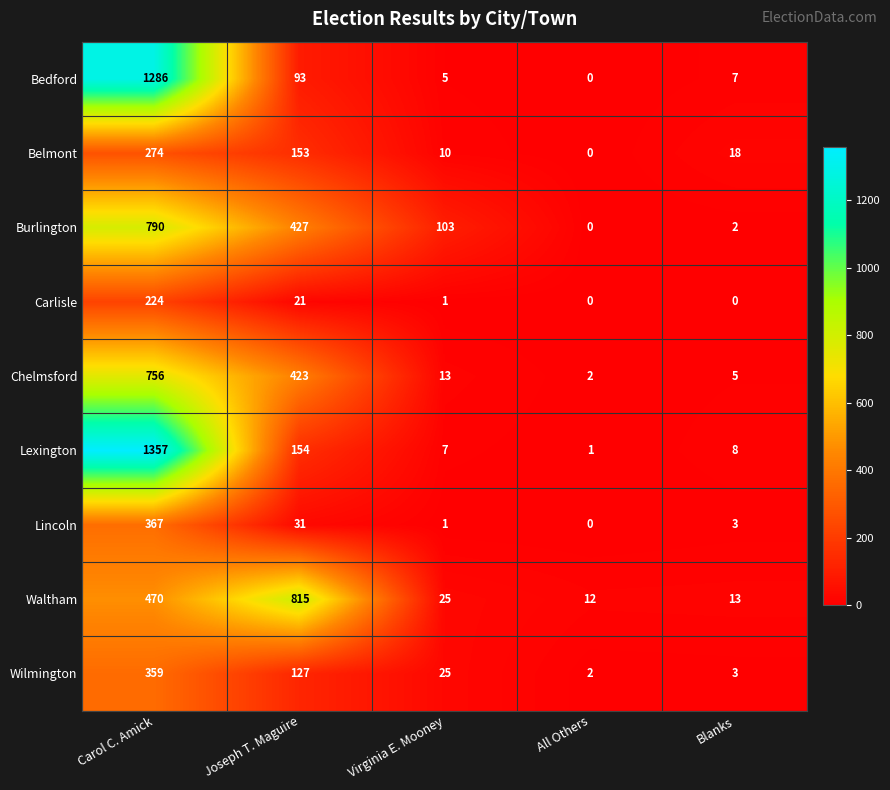

At how many categories does at least one series exceed 181?

2